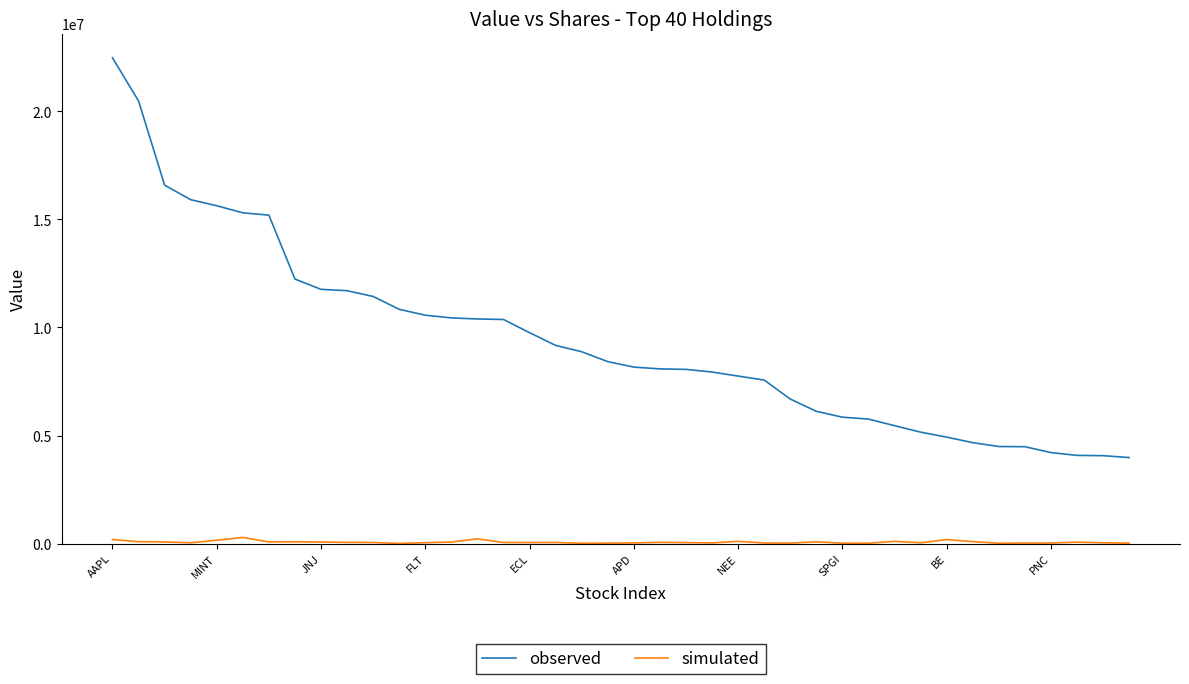

Which series has the largest range (max minus min)?

observed